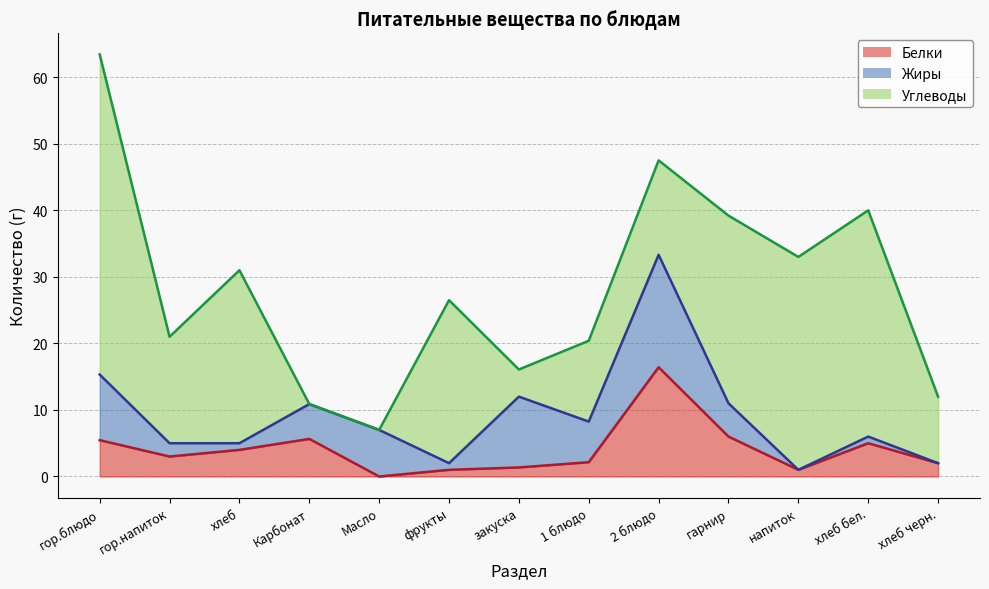

What is the sum of the Белки values at хлеб бел. and гор.напиток?

8.0